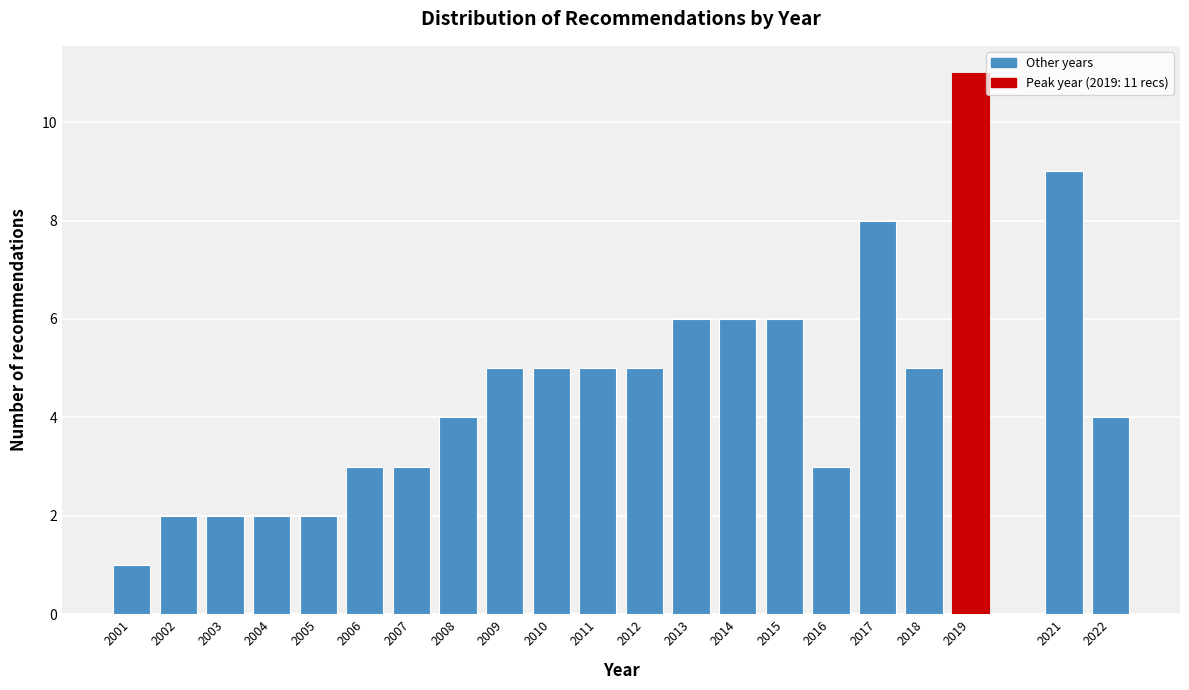

Reading left to right, what are all the values shown in this chart?

1	2	2	2	2	3	3	4	5	5	5	5	6	6	6	3	8	5	11	9	4